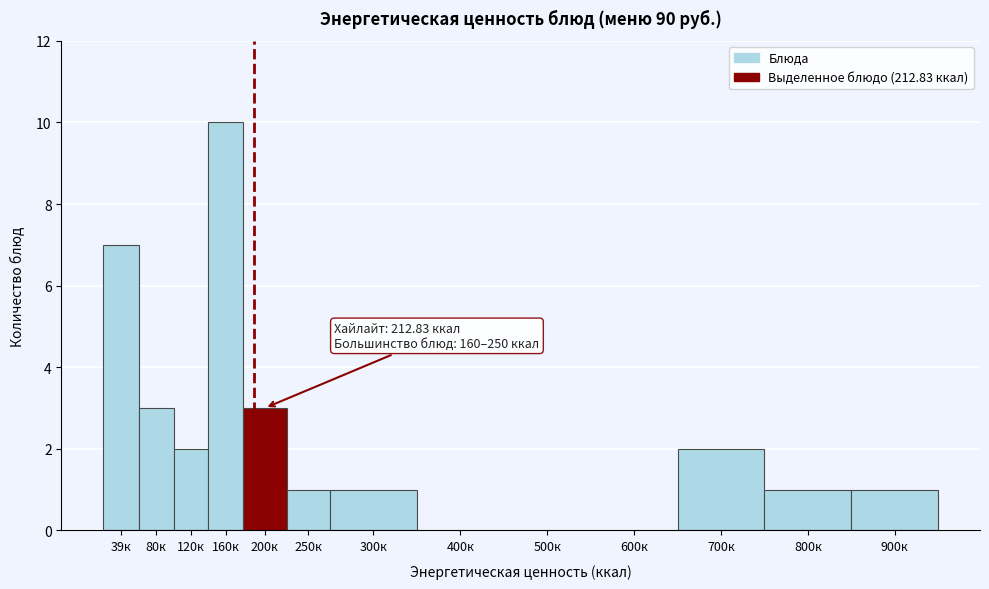

Reading left to right, list all the values displayed in this chart.

39к=7	80к=3	120к=2	160к=10	200к=3	250к=1	300к=1	400к=0	500к=0	600к=0	700к=2	800к=1	900к=1